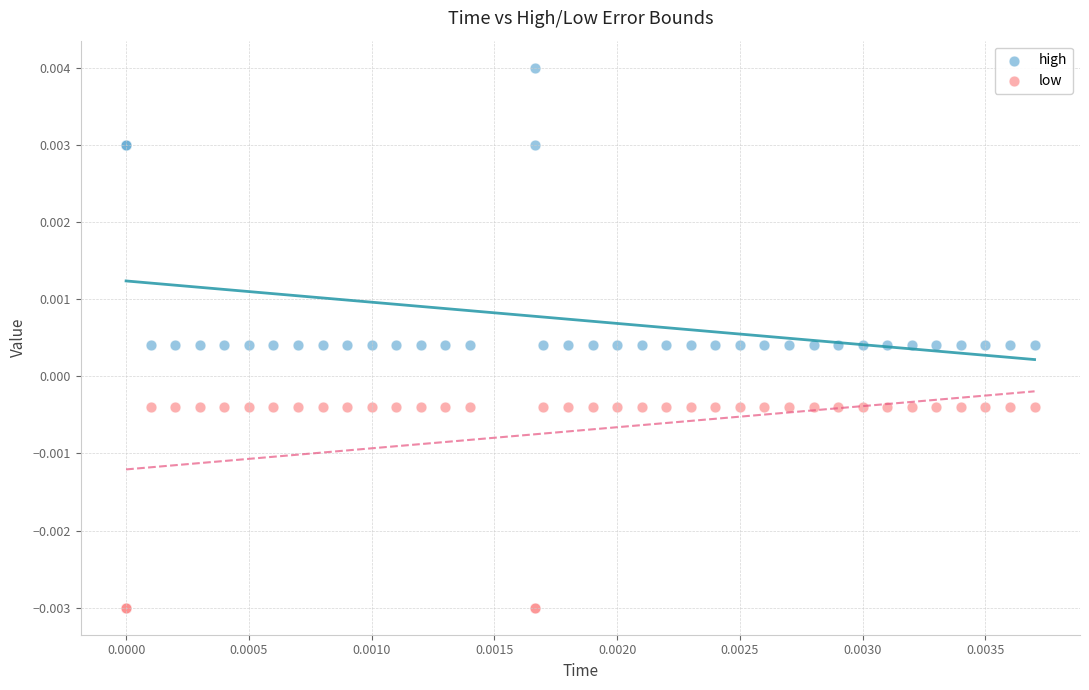

Which series has the largest Y range (max minus min)?

high